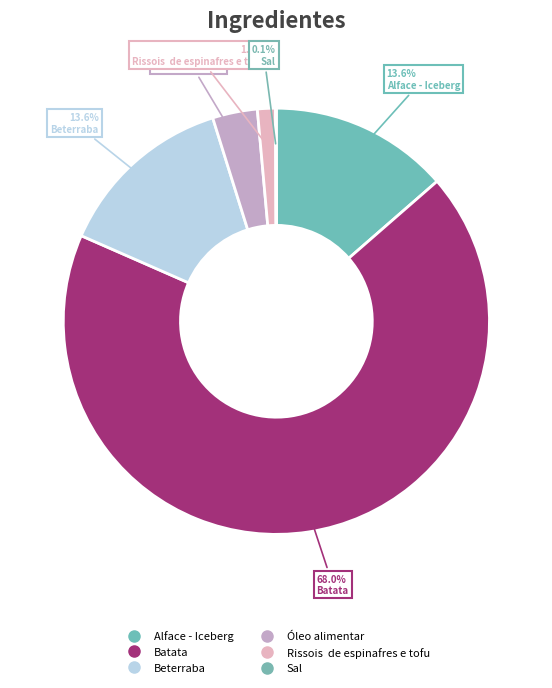

Count the number of slices in the pie.

6